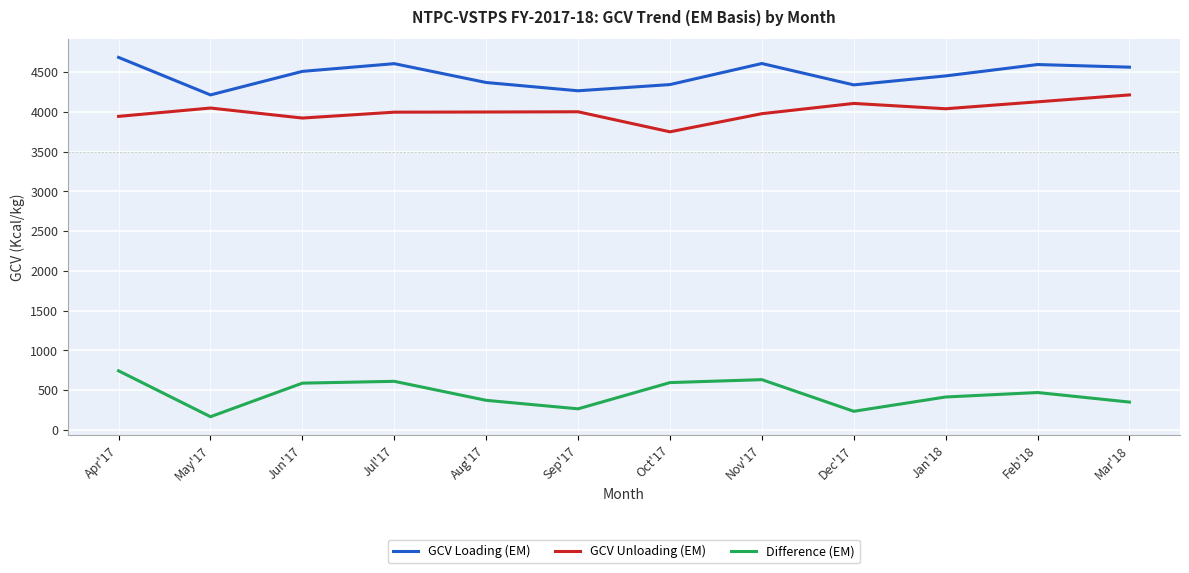

What is the maximum value for GCV Unloading (EM)?

4212